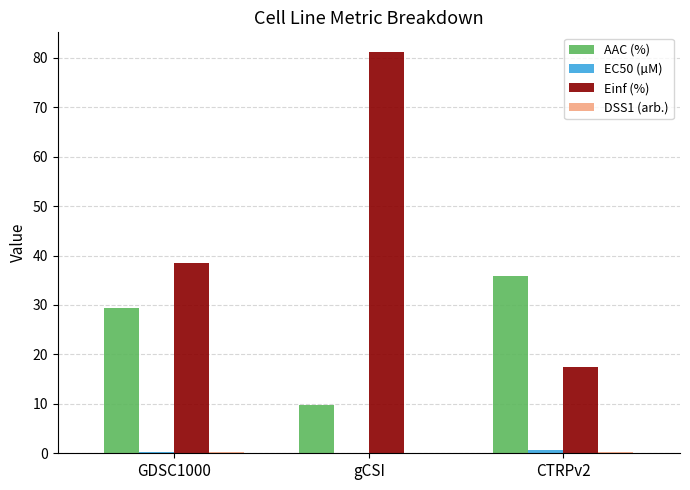

Between GDSC1000 and CTRPv2, which series saw the biggest shift?

Einf (%)